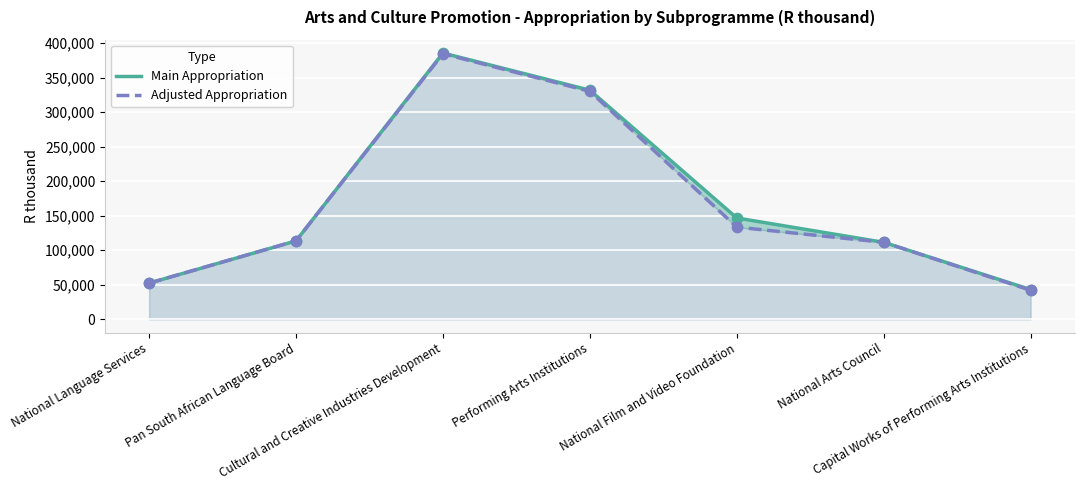

Which series reaches the maximum Y coordinate?

Main Appropriation